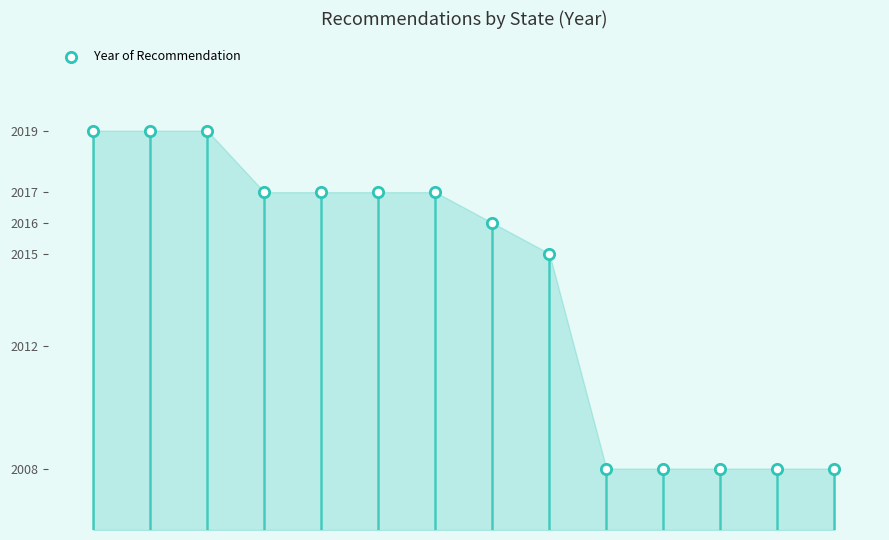

Which has a higher value, 11 or 6?

6